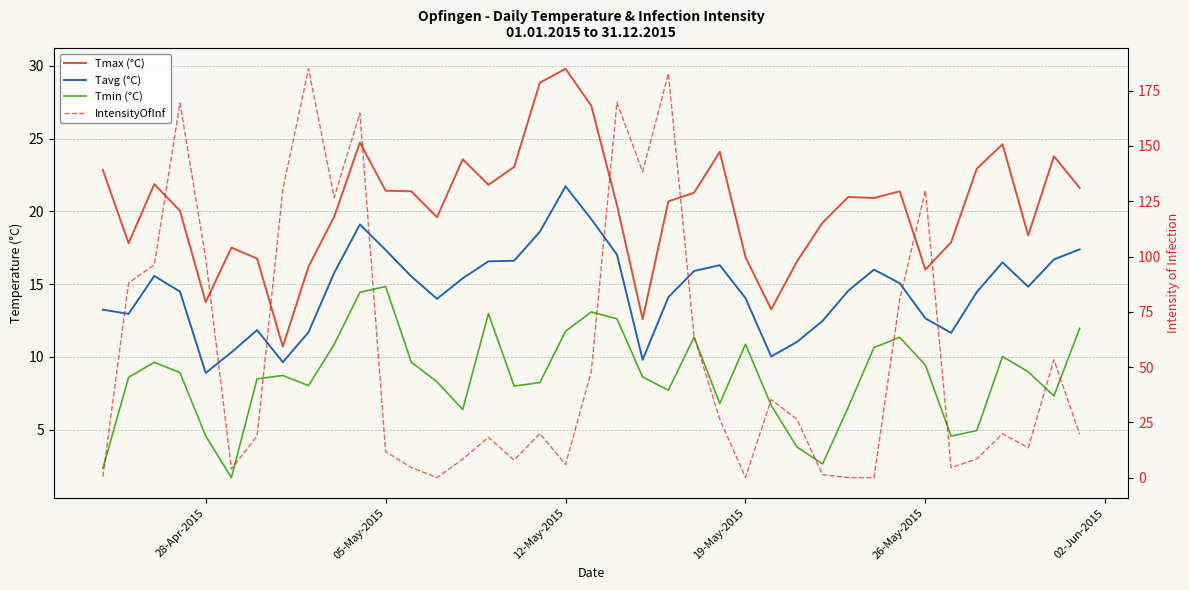

Reading right to left, transcribe all the data shown in this chart.

Tmax (°C): 21.6	23.8	18.4	24.6	22.9	17.9	16.0	21.4	20.9	21.0	19.2	16.6	13.3	16.9	24.1	21.3	20.7	12.6	20.4	27.3	29.8	28.8	23.1	21.8	23.6	19.6	21.4	21.4	24.7	19.6	16.2	10.7	16.8	17.5	13.8	20.0	21.9	17.8	22.8
Tavg (°C): 17.4	16.7	14.8	16.5	14.5	11.7	12.7	15.1	16.0	14.6	12.5	11.0	10.0	14.0	16.3	15.9	14.1	9.8	17.0	19.5	21.7	18.6	16.6	16.6	15.4	14.0	15.5	17.4	19.1	15.8	11.7	9.6	11.8	10.3	8.9	14.5	15.6	13.0	13.2
Tmin (°C): 12.0	7.3	9.0	10.0	4.9	4.6	9.4	11.3	10.7	6.5	2.6	3.8	6.7	10.9	6.8	11.4	7.7	8.6	12.6	13.1	11.8	8.2	8.0	13.0	6.4	8.3	9.6	14.8	14.4	10.9	8.0	8.7	8.5	1.7	4.6	8.9	9.6	8.6	2.4
IntensityOfInf: 19.6	53.3	13.5	19.8	8.5	4.5	129.9	80.5	0.0	0.0	1.3	26.4	35.3	0.1	26.4	63.8	182.8	138.3	169.7	47.9	6.0	19.9	7.9	18.2	8.4	0.0	4.6	11.8	164.9	126.7	184.9	130.3	18.8	4.0	99.2	169.4	96.2	88.1	0.5